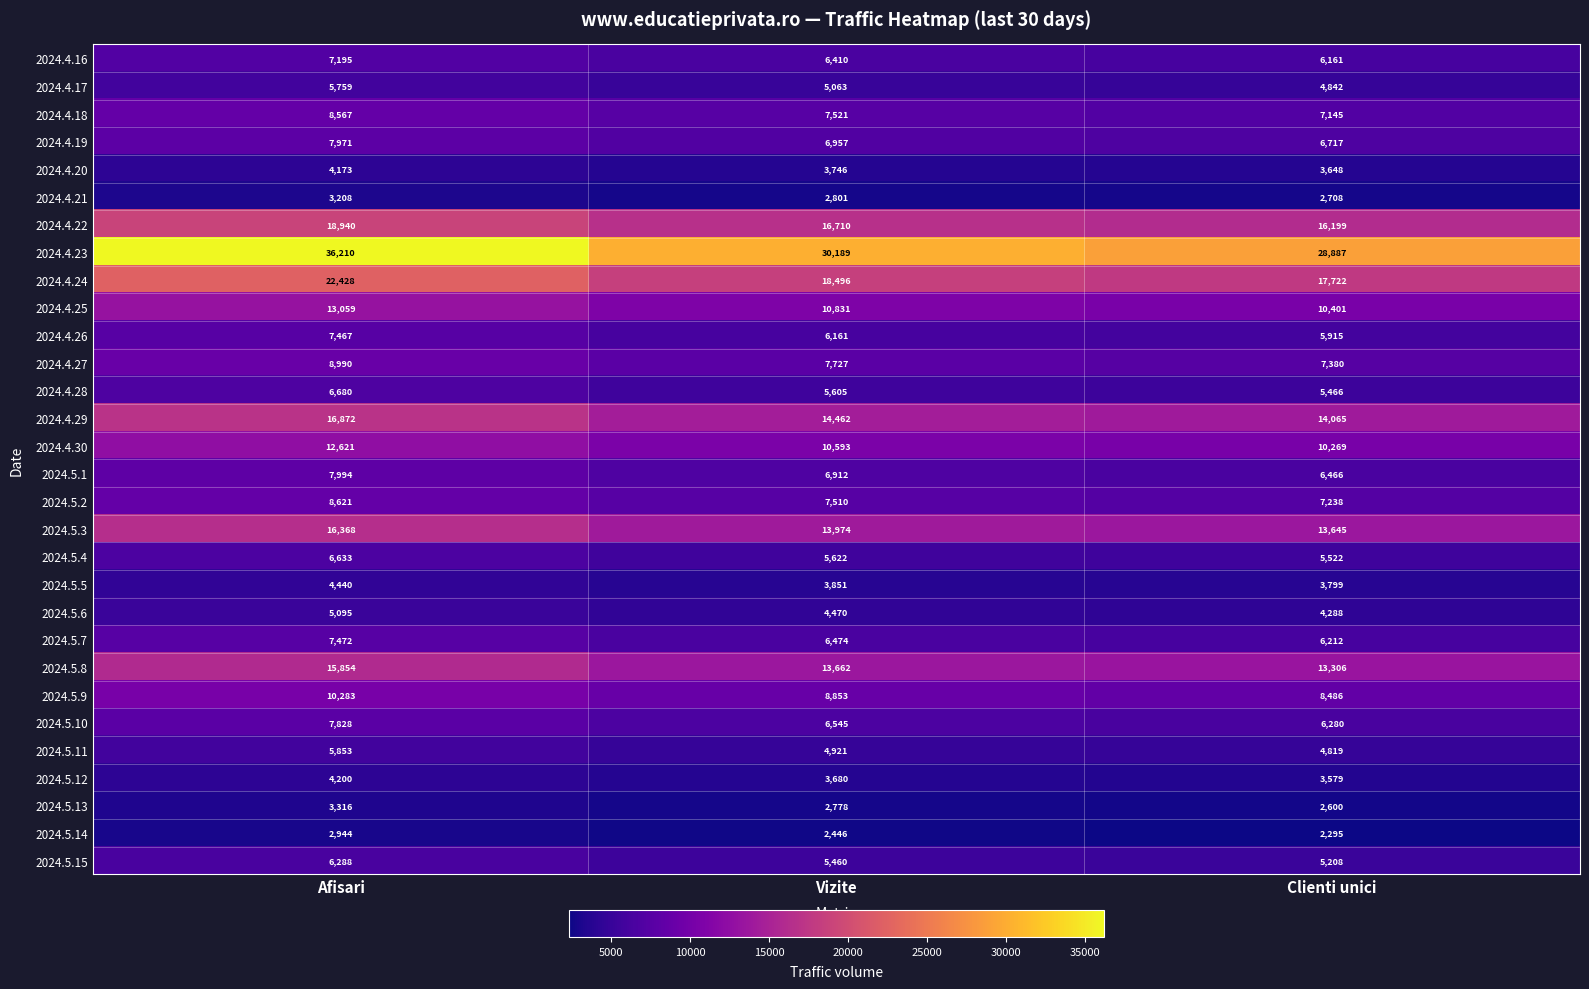

Is the value of 2024.4.30 at Afisari greater than the value of 2024.5.10 at Vizite?

Yes